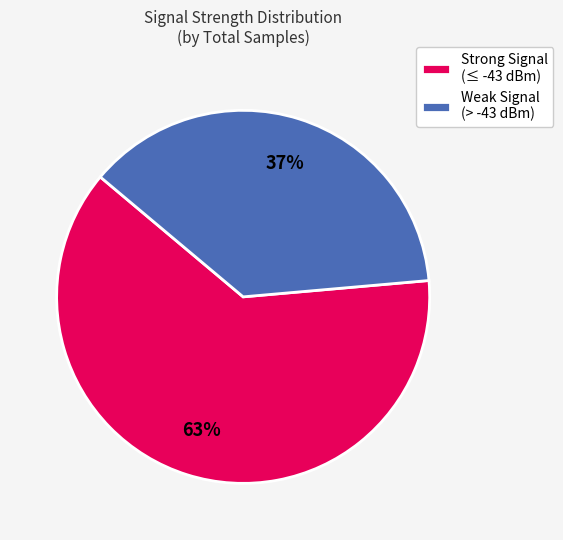

What is the largest slice in the pie chart?

Strong Signal (≤ -43 dBm)